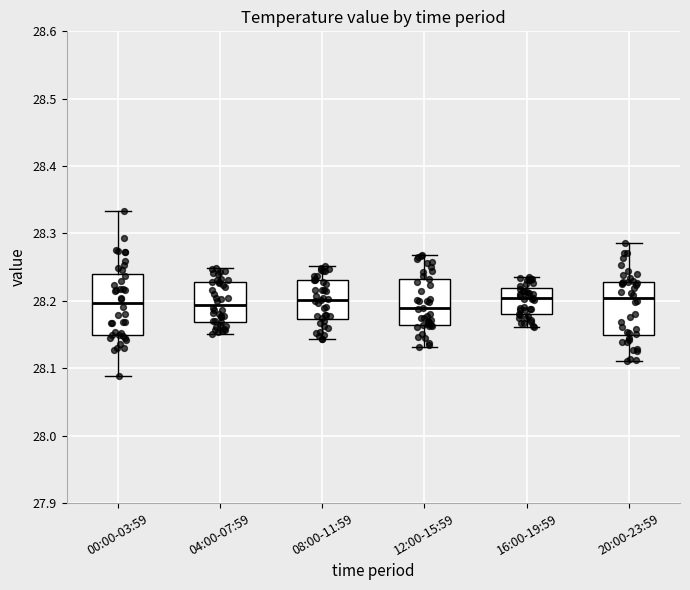

Comparing the boxes themselves (not the whiskers), which one is the tallest?

00:00-03:59